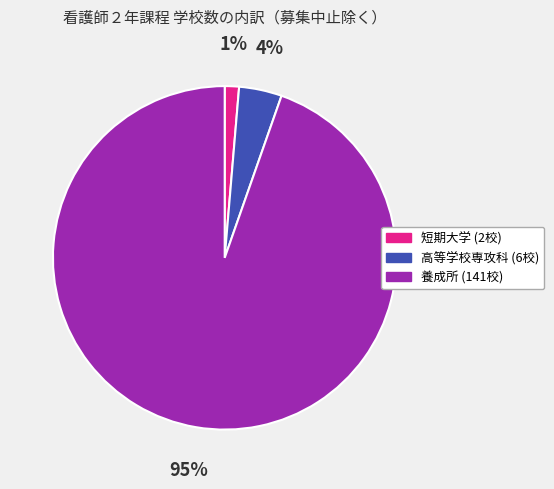

To the nearest percent, what is the average slice percentage?

33%